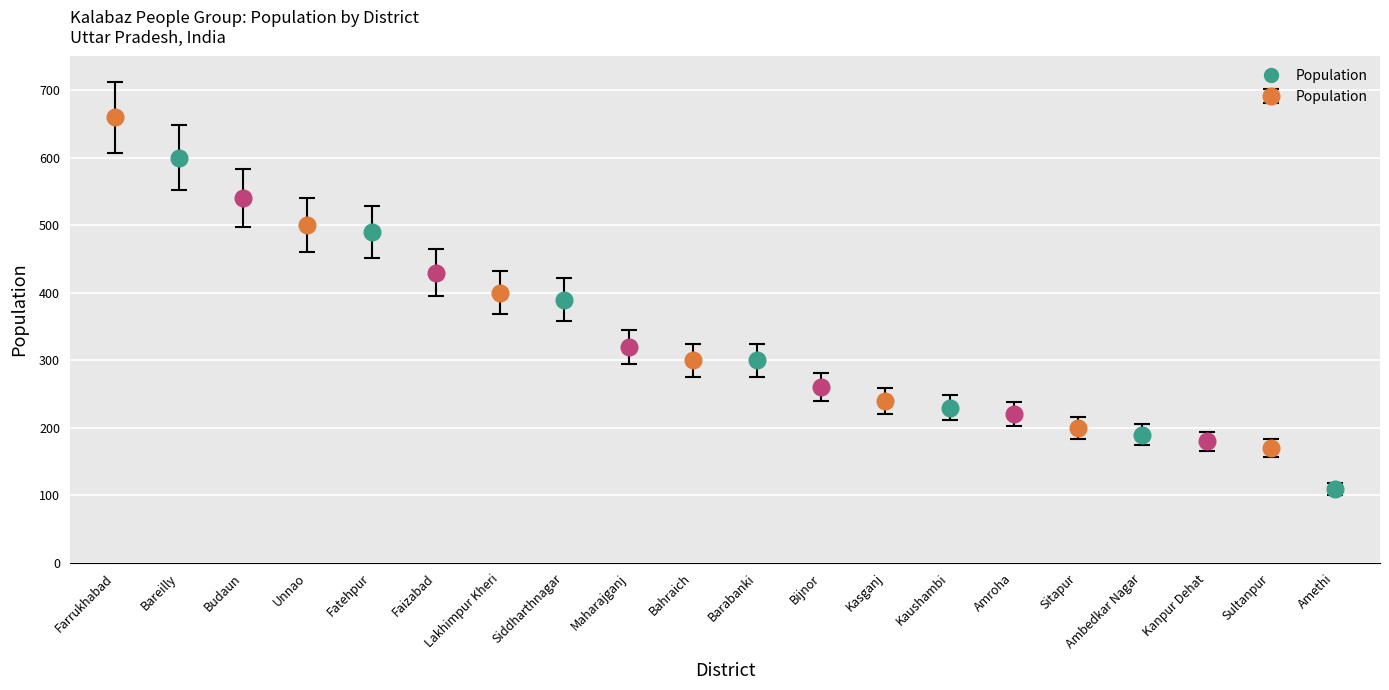

Reading left to right, extract all data points from this chart.

Farrukhabad=660	Bareilly=600	Budaun=540	Unnao=500	Fatehpur=490	Faizabad=430	Lakhimpur Kheri=400	Siddharthnagar=390	Maharajganj=320	Bahraich=300	Barabanki=300	Bijnor=260	Kasganj=240	Kaushambi=230	Amroha=220	Sitapur=200	Ambedkar Nagar=190	Kanpur Dehat=180	Sultanpur=170	Amethi=110